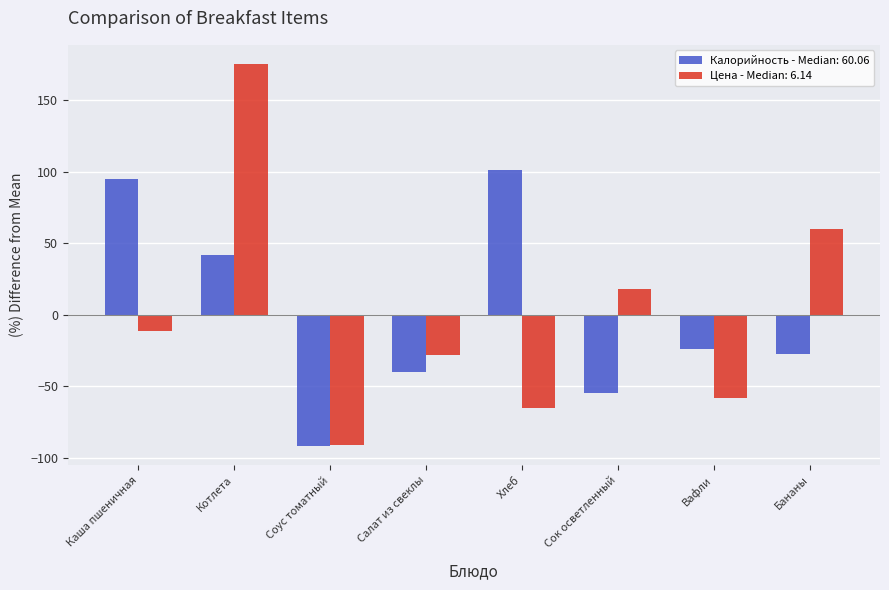

Is the value of Калорийность - Median: 60.06 at Бананы greater than the value of Цена - Median: 6.14 at Вафли?

Yes